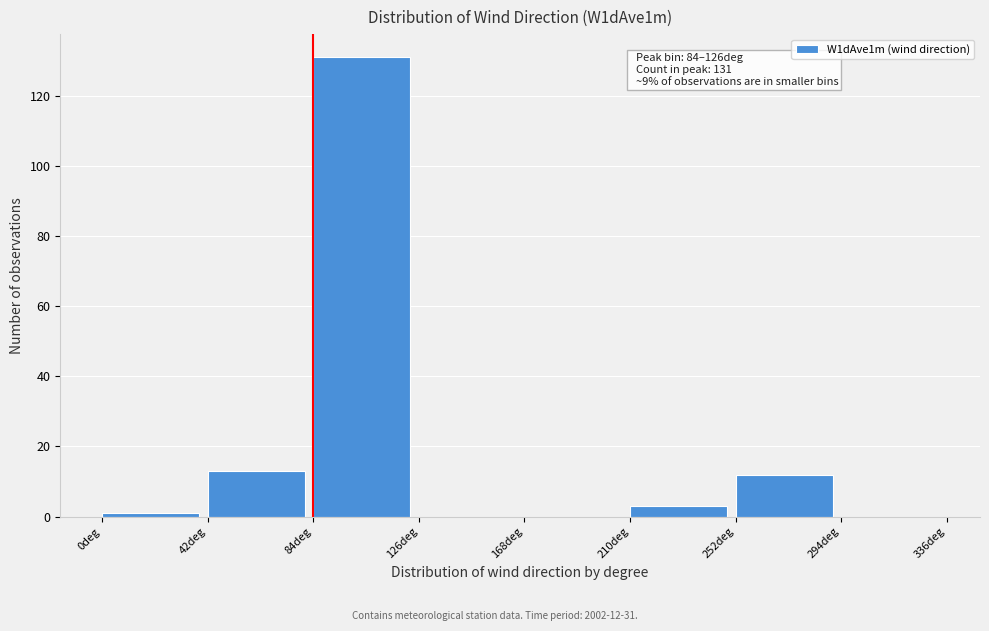

Which range on the x-axis has the tallest bar?

84 to 126